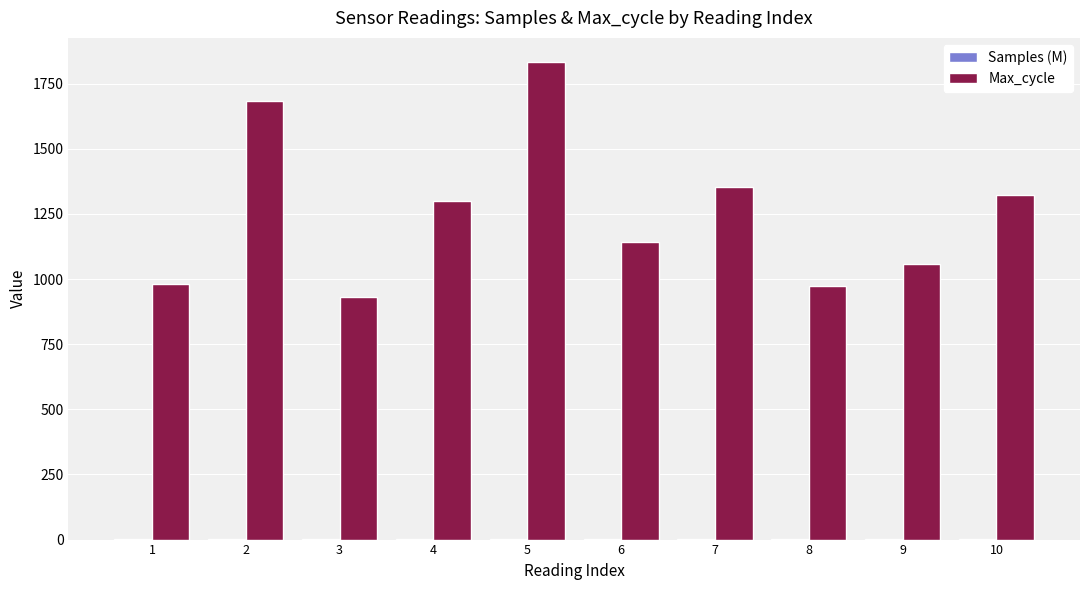

Which series has the largest total across all categories?

Max_cycle